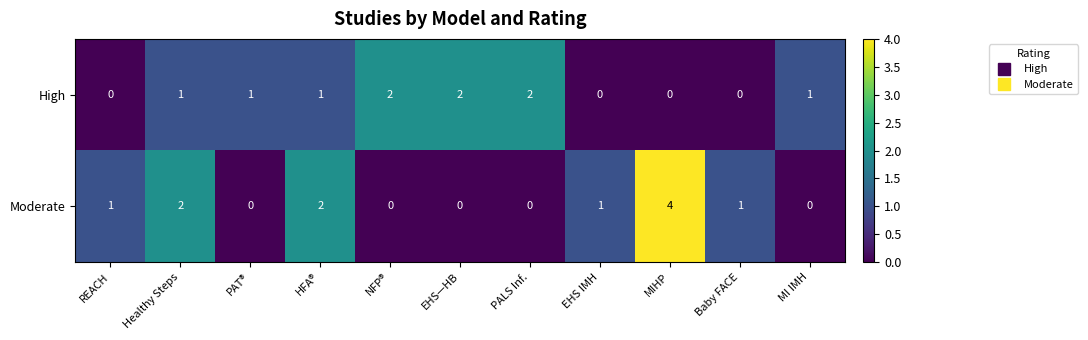

How many High values are between 0 and 2?

11